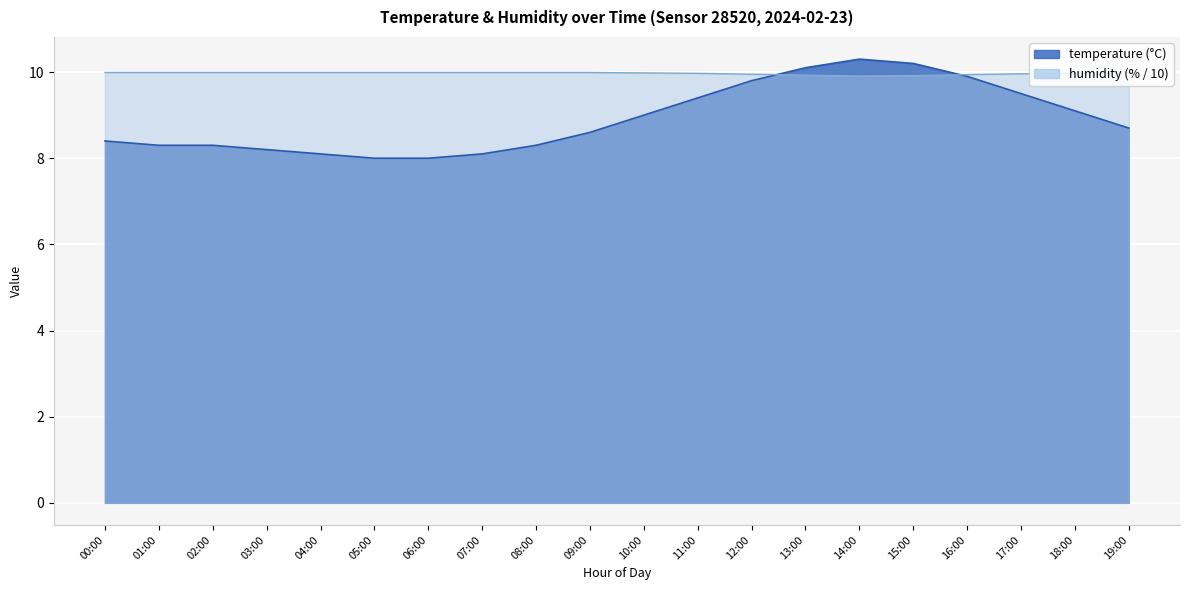

At which category is the sum across all series the highest?

14:00